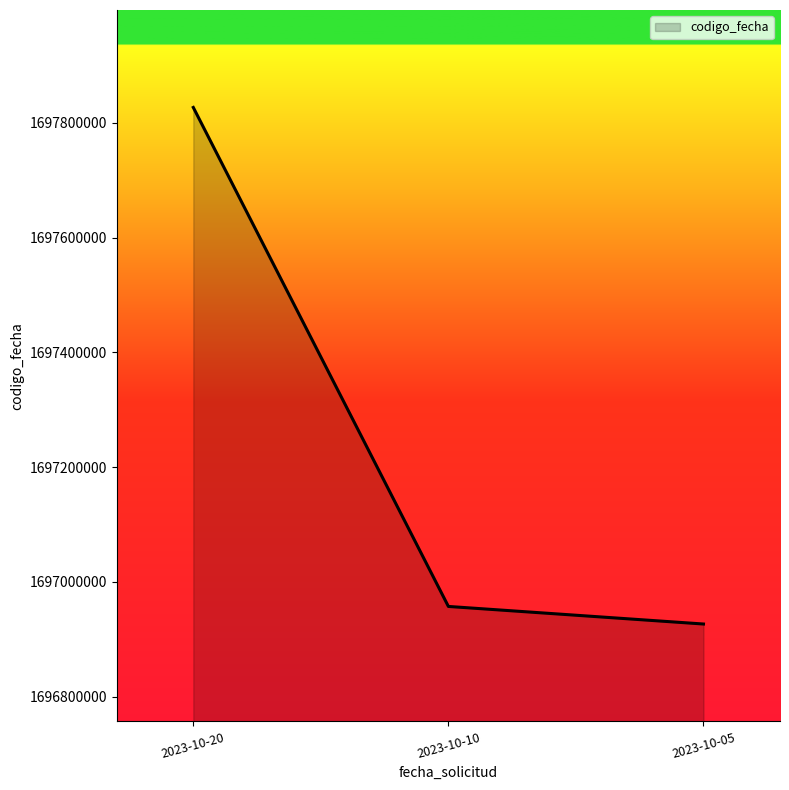

How many series are shown in this chart?

1